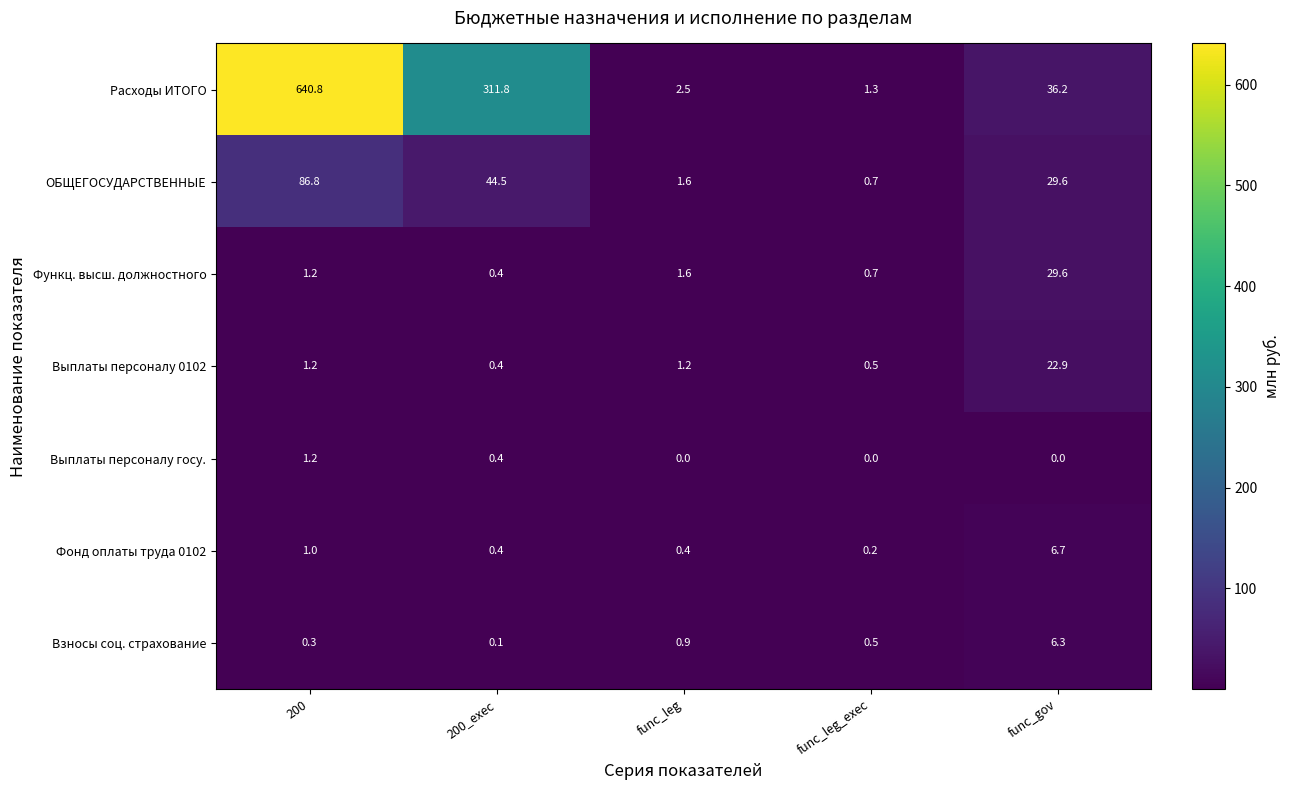

Between func_leg_exec and func_gov, which series saw the biggest shift?

Расходы ИТОГО